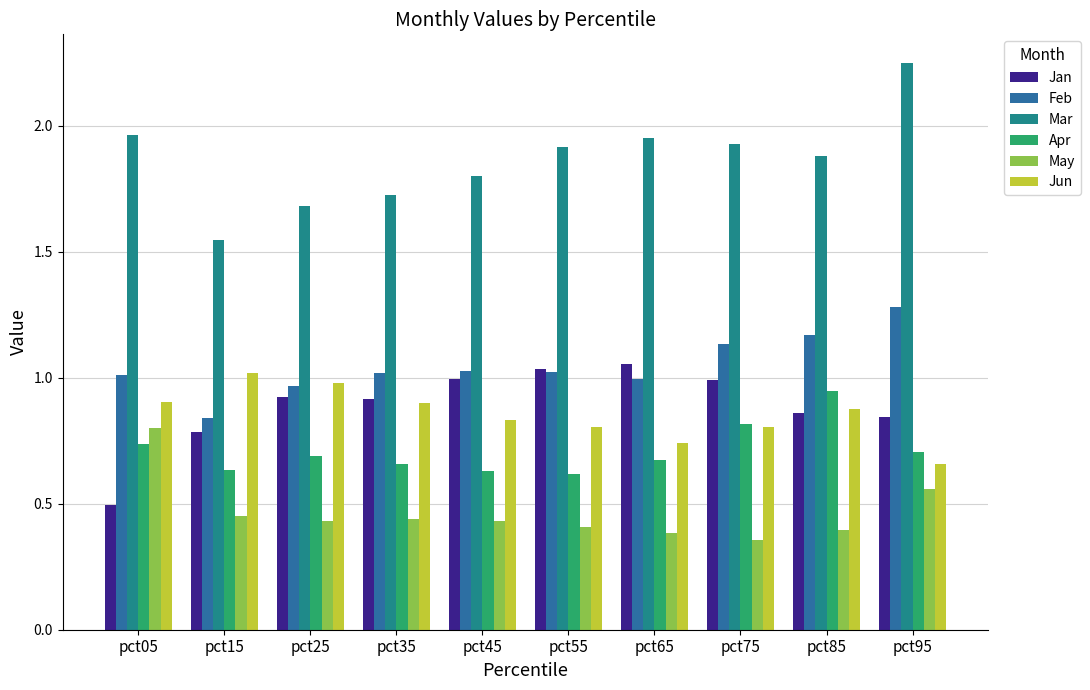

What is the sum of all Mar values?

18.6